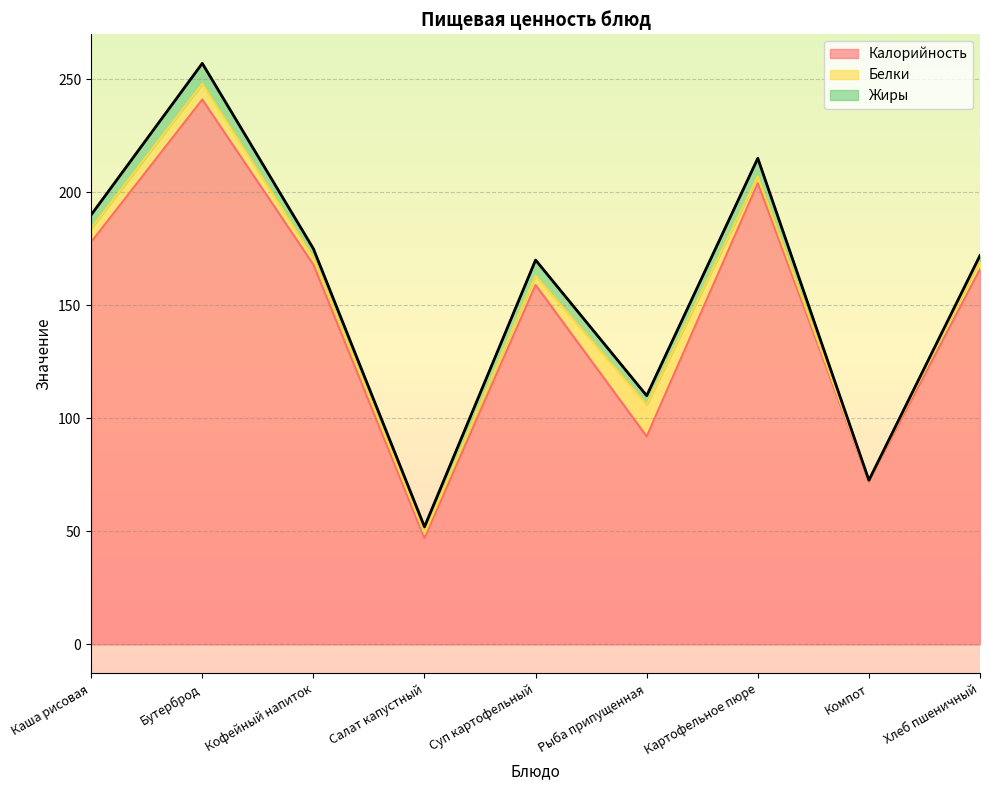

What is the average value of the Жиры series?

4.8